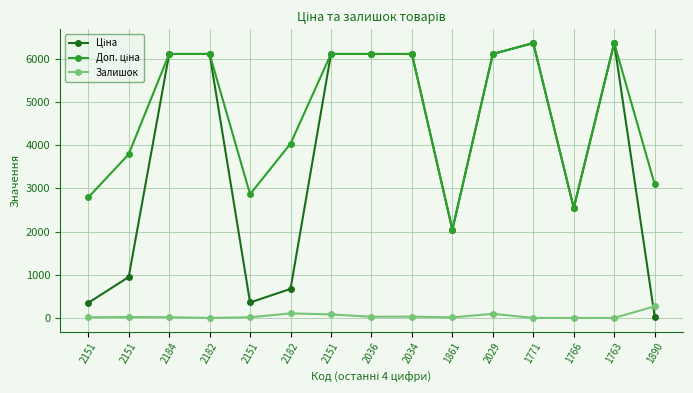

How many values in the Залишок series are below 17?

7